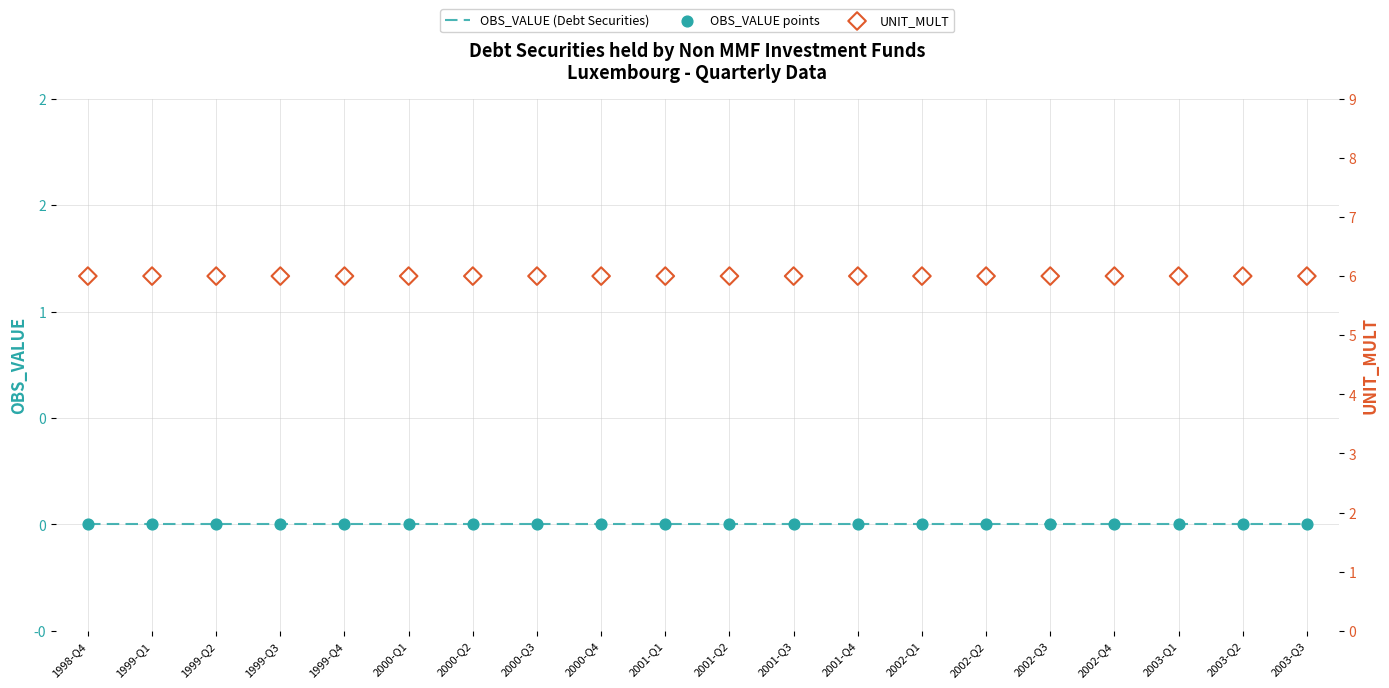

Which series has the largest total across all categories?

UNIT_MULT